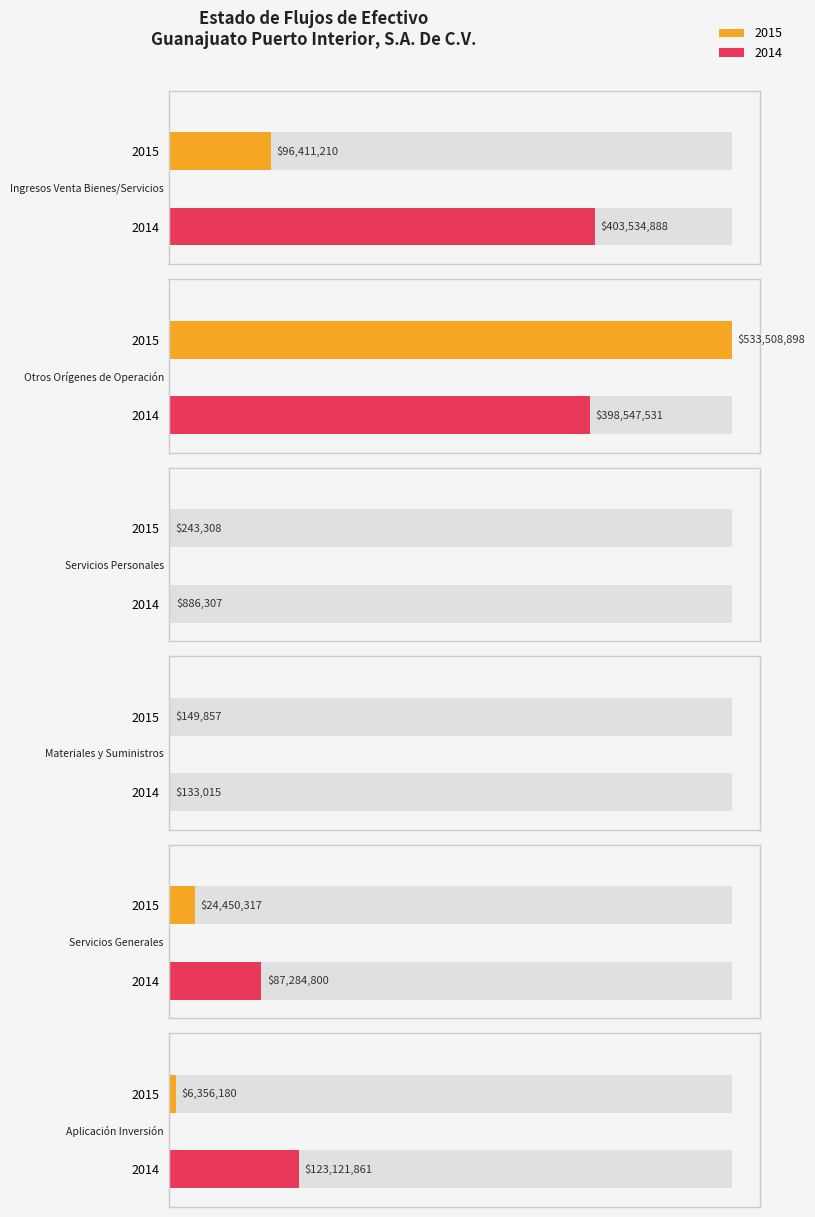

How many bars are there in total?

12